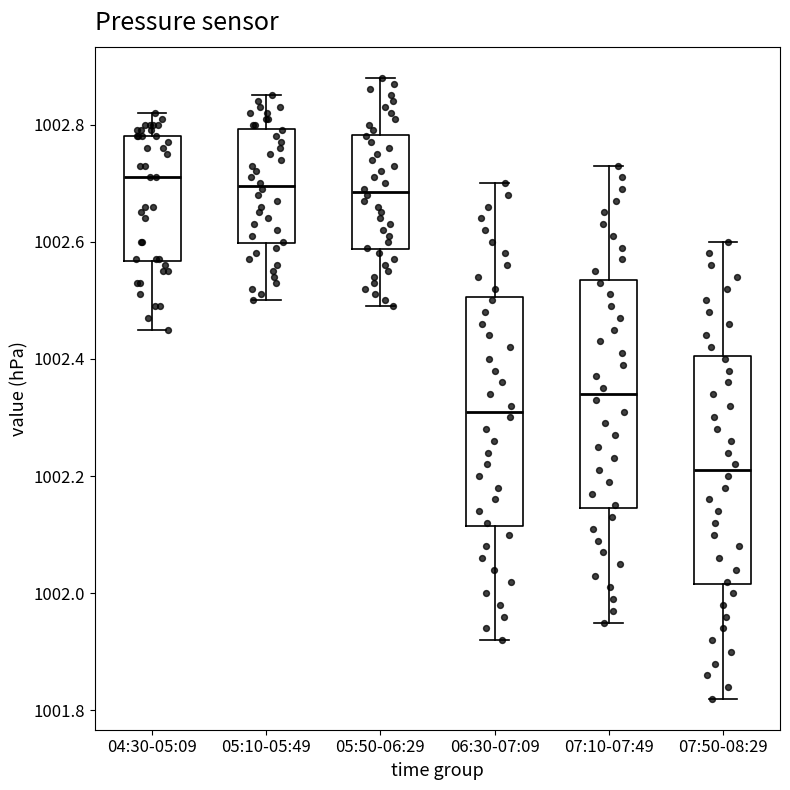

Which box's median line is the lowest?

07:50-08:29